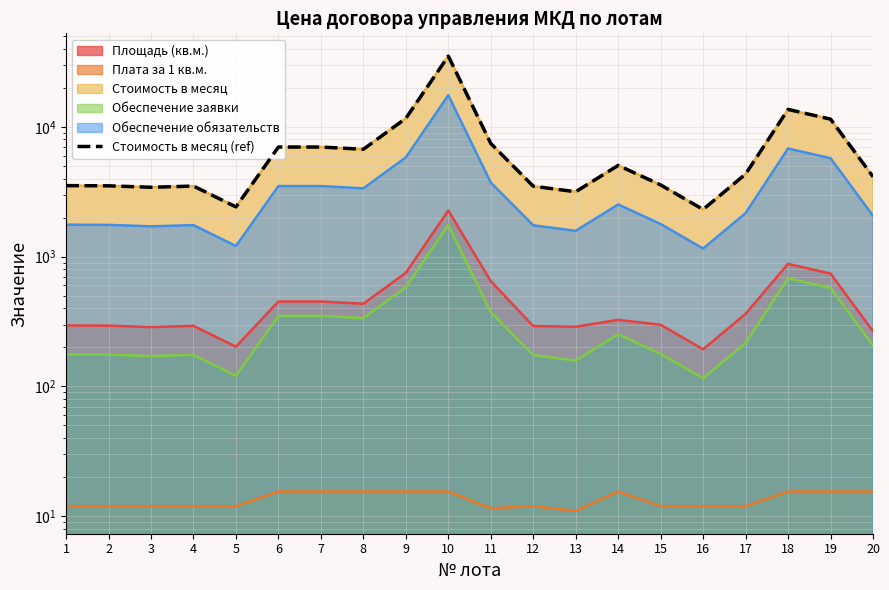

Which label corresponds to the smallest value in the chart?

16